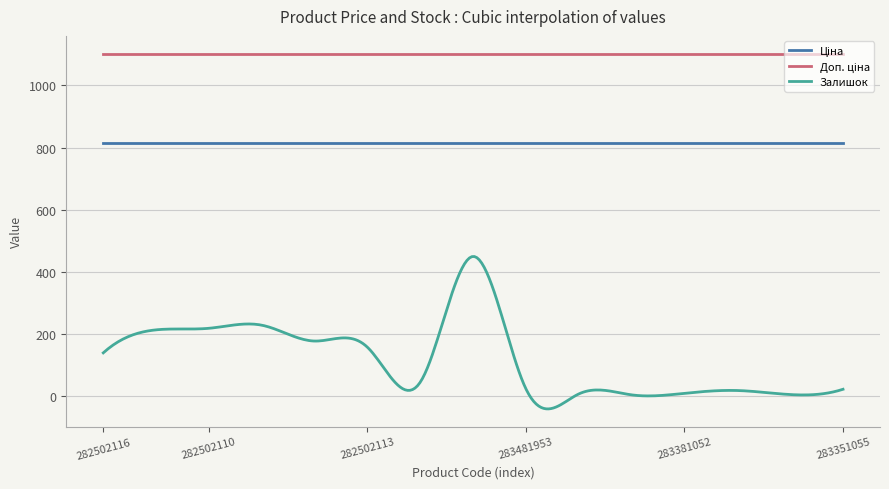

What is the maximum value shown in the chart?

1101.8